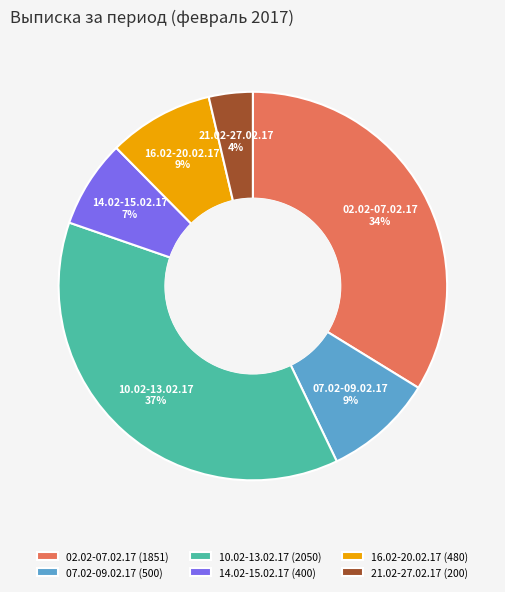

Do 10.02-13.02.17 and 07.02-09.02.17 together represent more than half of the pie?

No